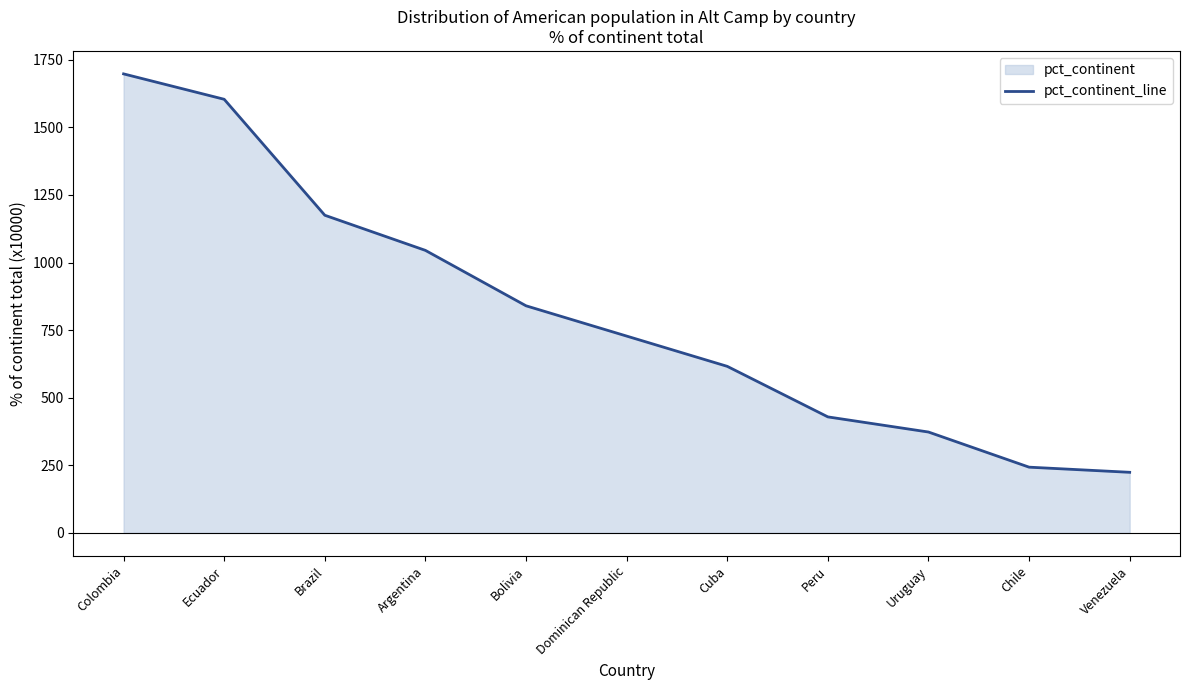

True or false: the data has more than 1 interior local peaks.

False